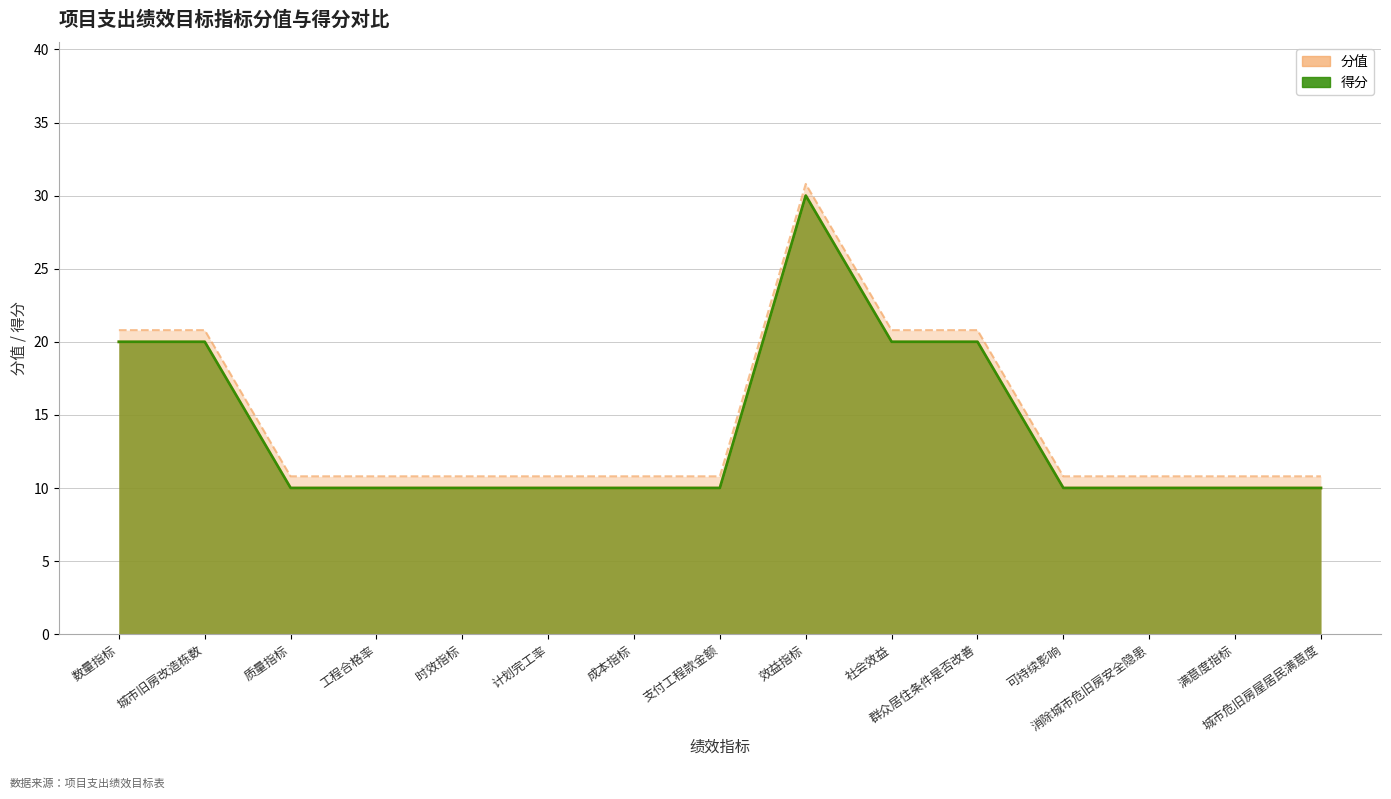

Which series has the largest total across all categories?

分值